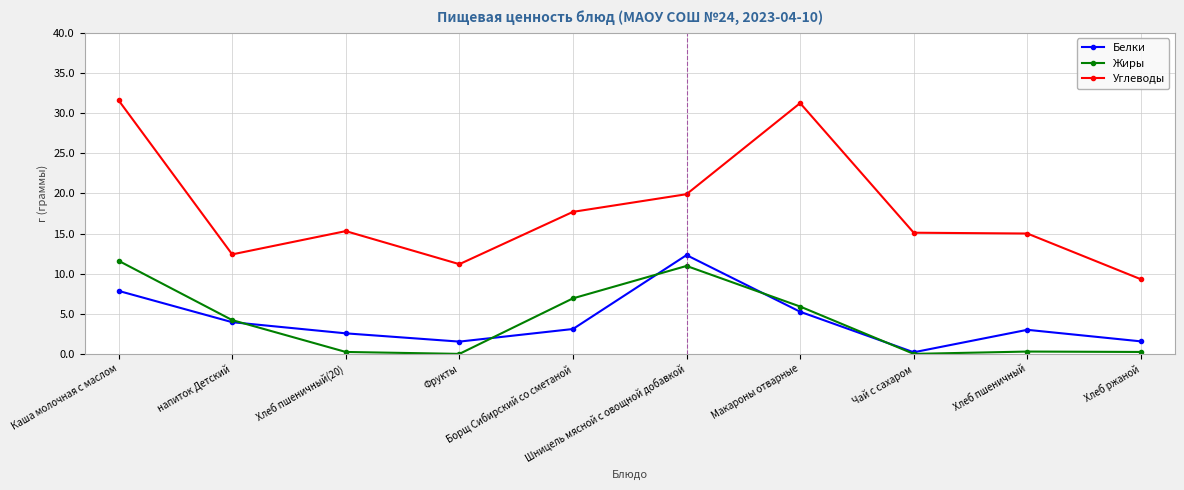

At how many categories does at least one series exceed 26?

2